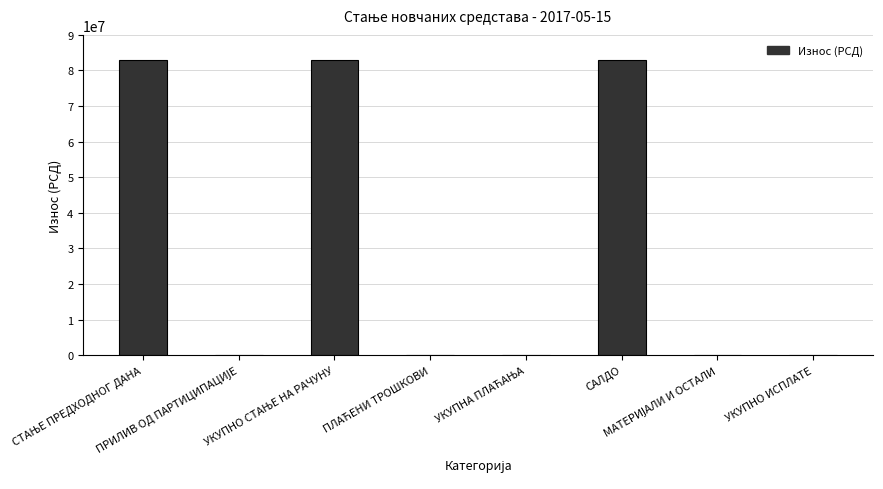

How many series are shown in this chart?

1